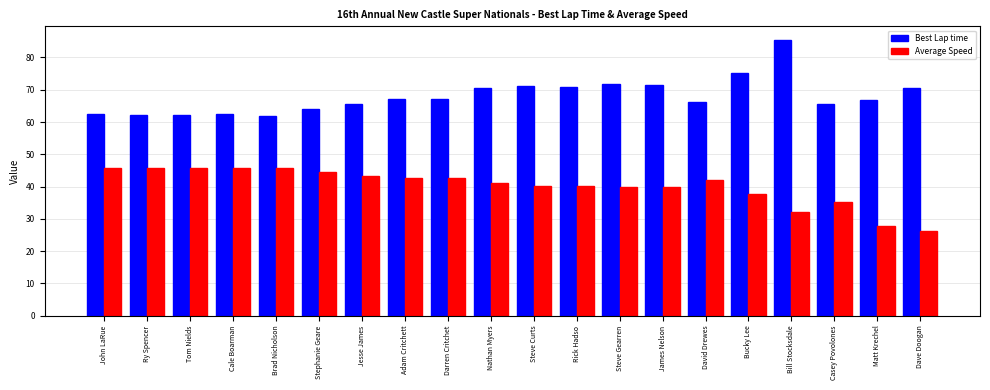

Count the number of categories in the chart.

20